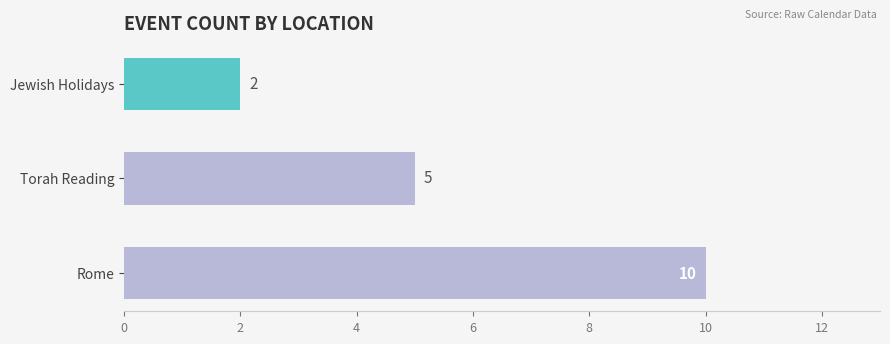

At which category does the chart reach its minimum across all series?

Jewish Holidays